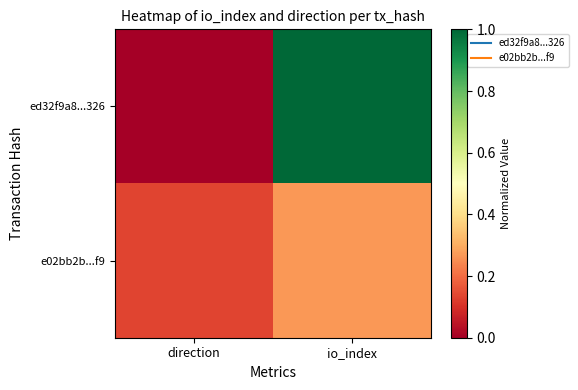

Reading right to left, list all the values displayed in this chart.

ed32f9a8...326: io_index=1.0	direction=0.0
e02bb2b...f9: io_index=0.3	direction=0.1